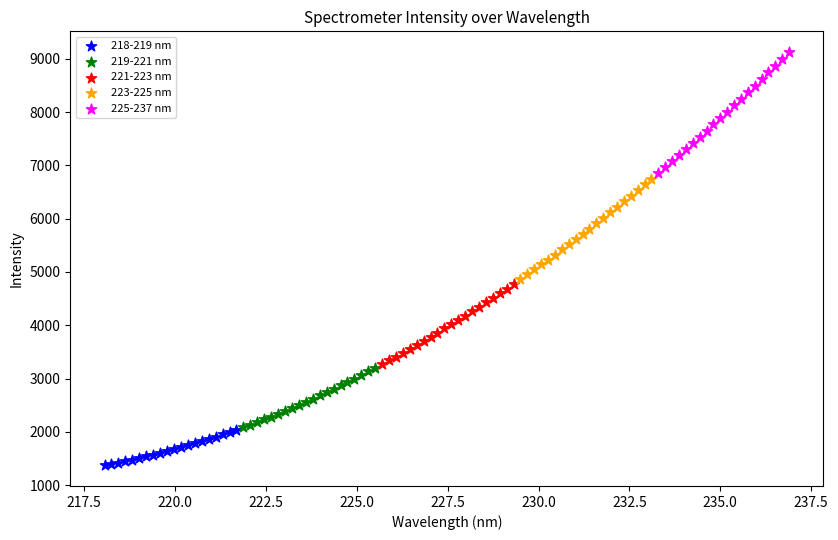

Which series reaches the minimum Y coordinate?

218-219 nm